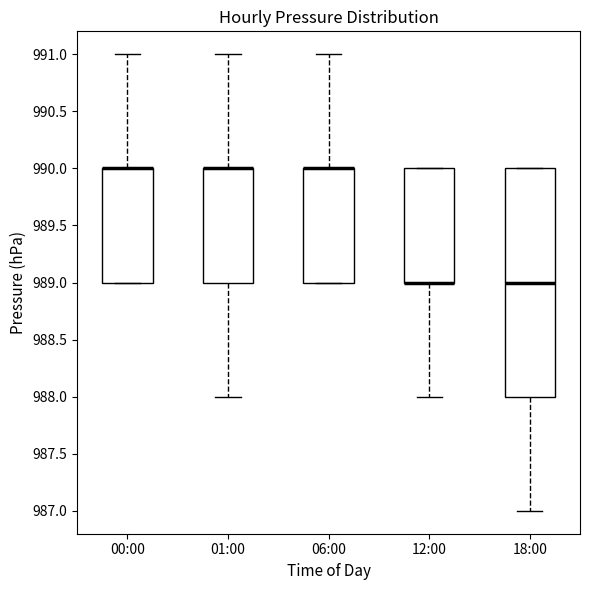

Where does the lower whisker of the box for 12:00 end on the y-axis? The values are not printed on the chart, so give them approximately, as read against the axis.

988